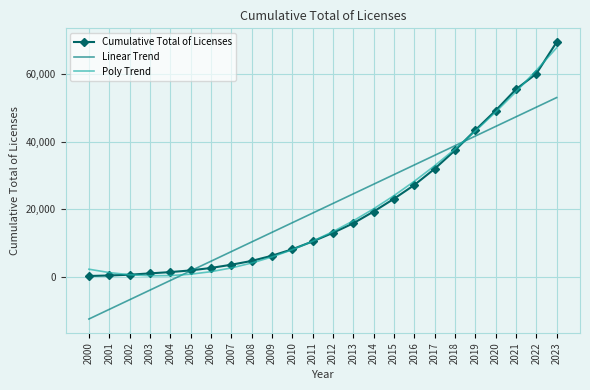

True or false: Cumulative Total of Licenses has a value of 23082.0 at 2015.

True